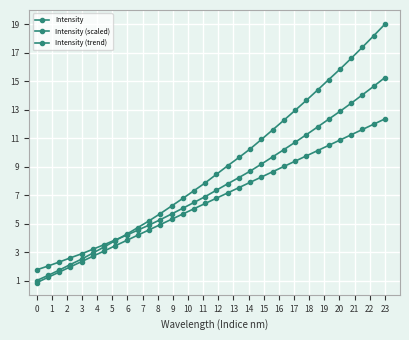

Is this an area chart (filled region under the line)?

No